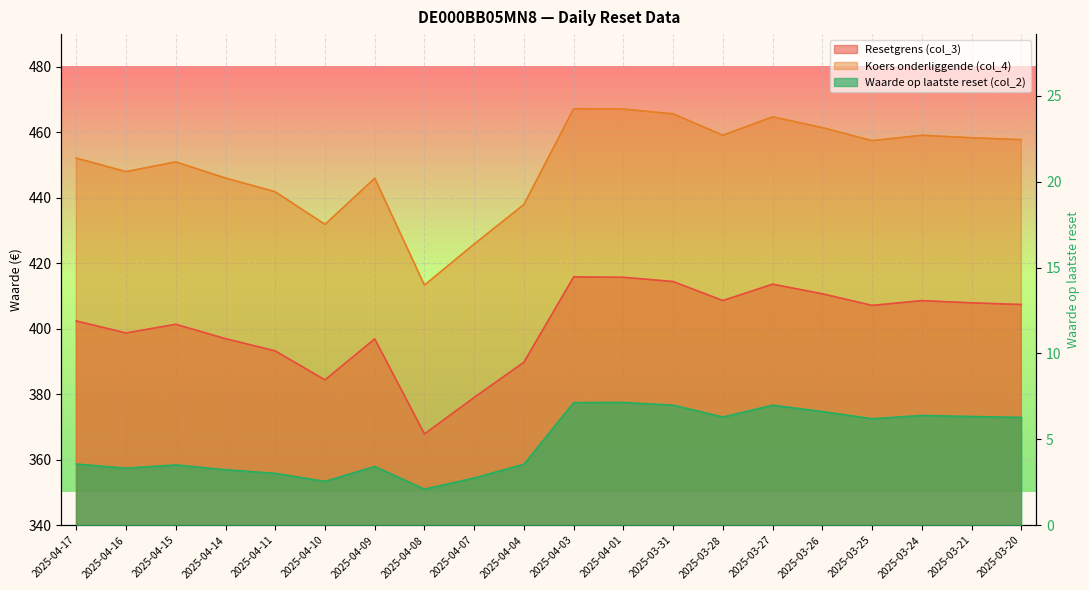

What is the value of the Koers onderliggende (col_4) point at the 7th from the left?

446.0